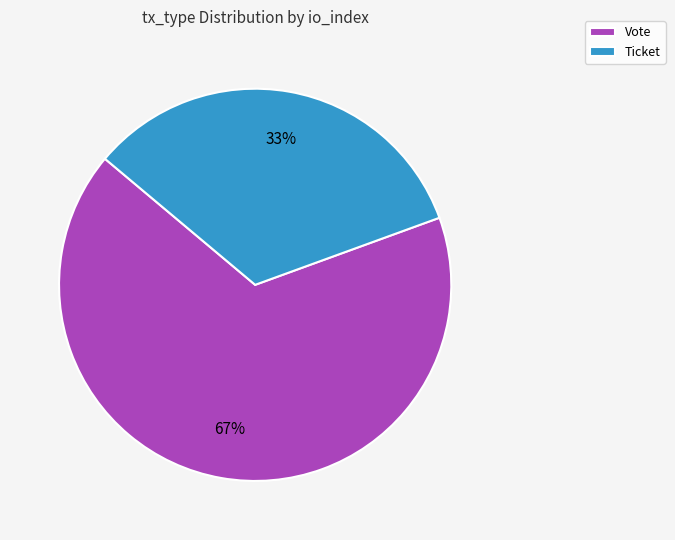

Is there a majority slice in this chart?

Yes